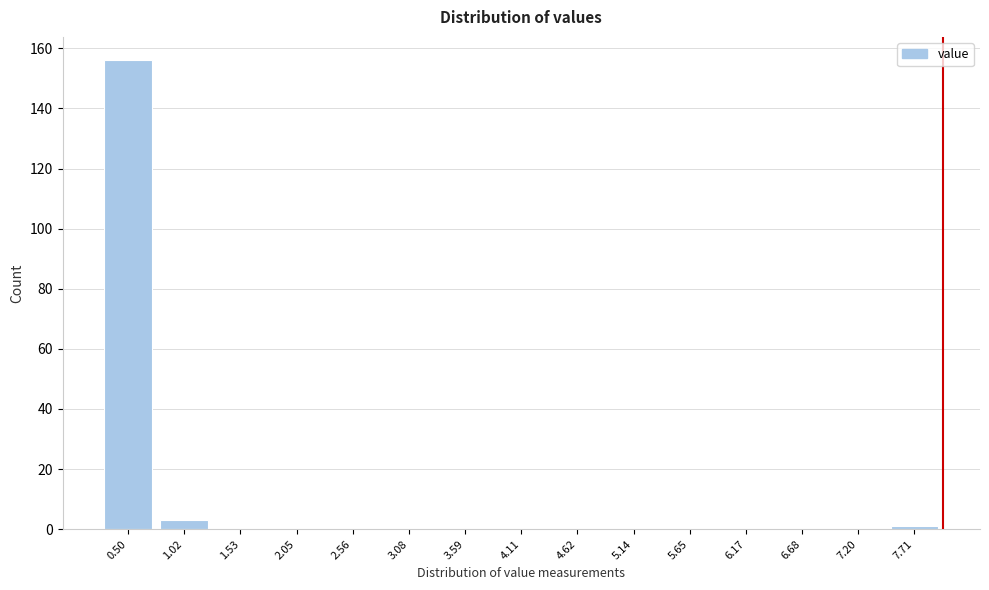

Reading left to right, what are all the values shown in this chart?

0.50=156	1.02=3	1.53=0	2.05=0	2.56=0	3.08=0	3.59=0	4.11=0	4.62=0	5.14=0	5.65=0	6.17=0	6.68=0	7.20=0	7.71=1